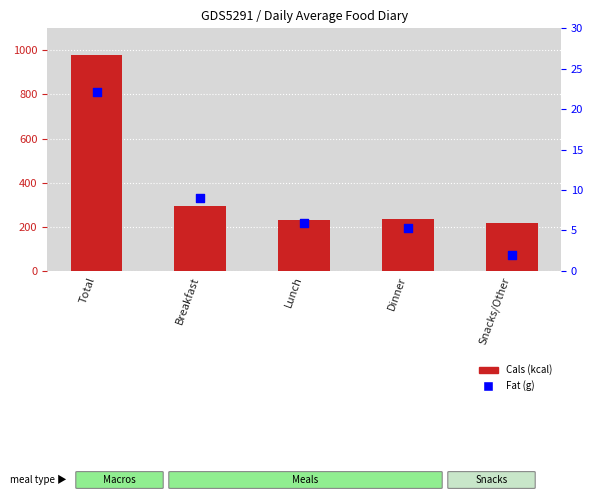

Which series has the largest total across all categories?

Cals (kcal)